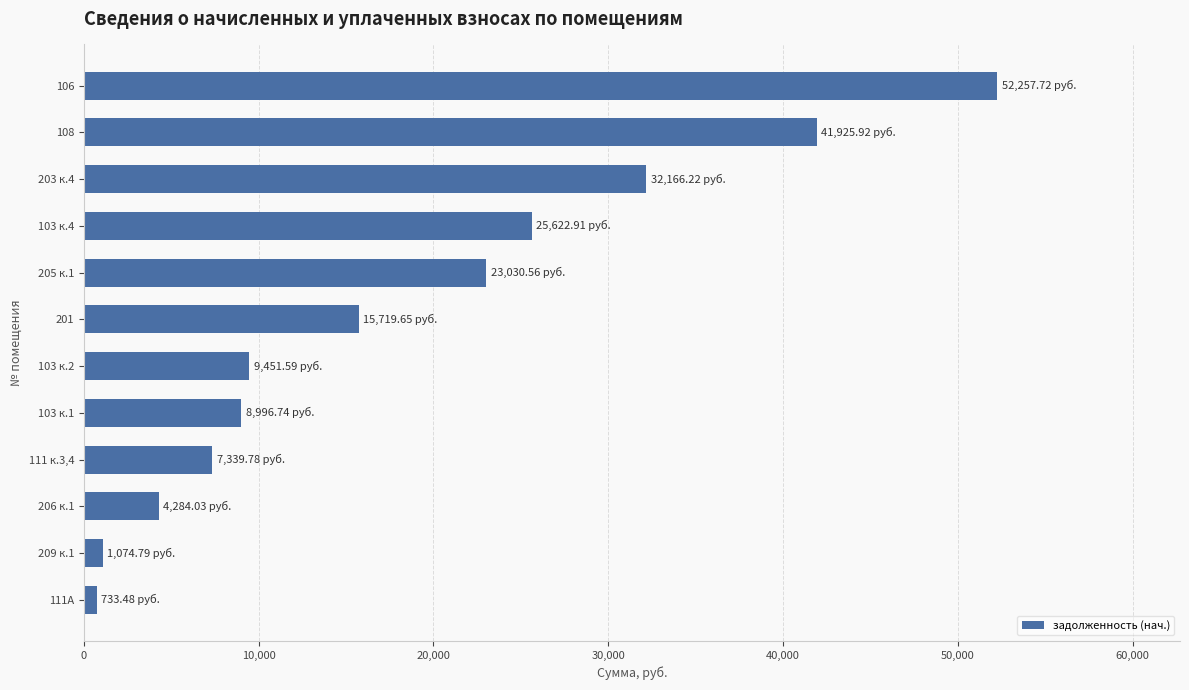

Count the number of values greater than 15719.

6